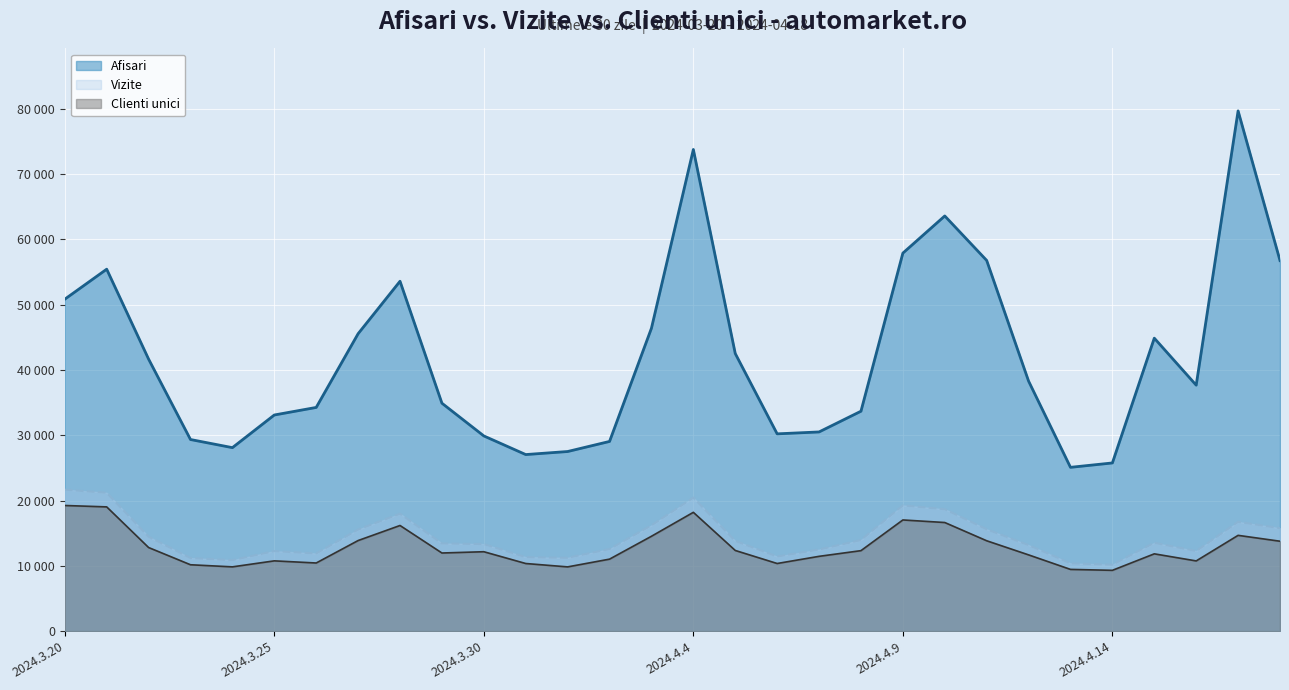

Does the chart display data point markers on the line(s)?

No